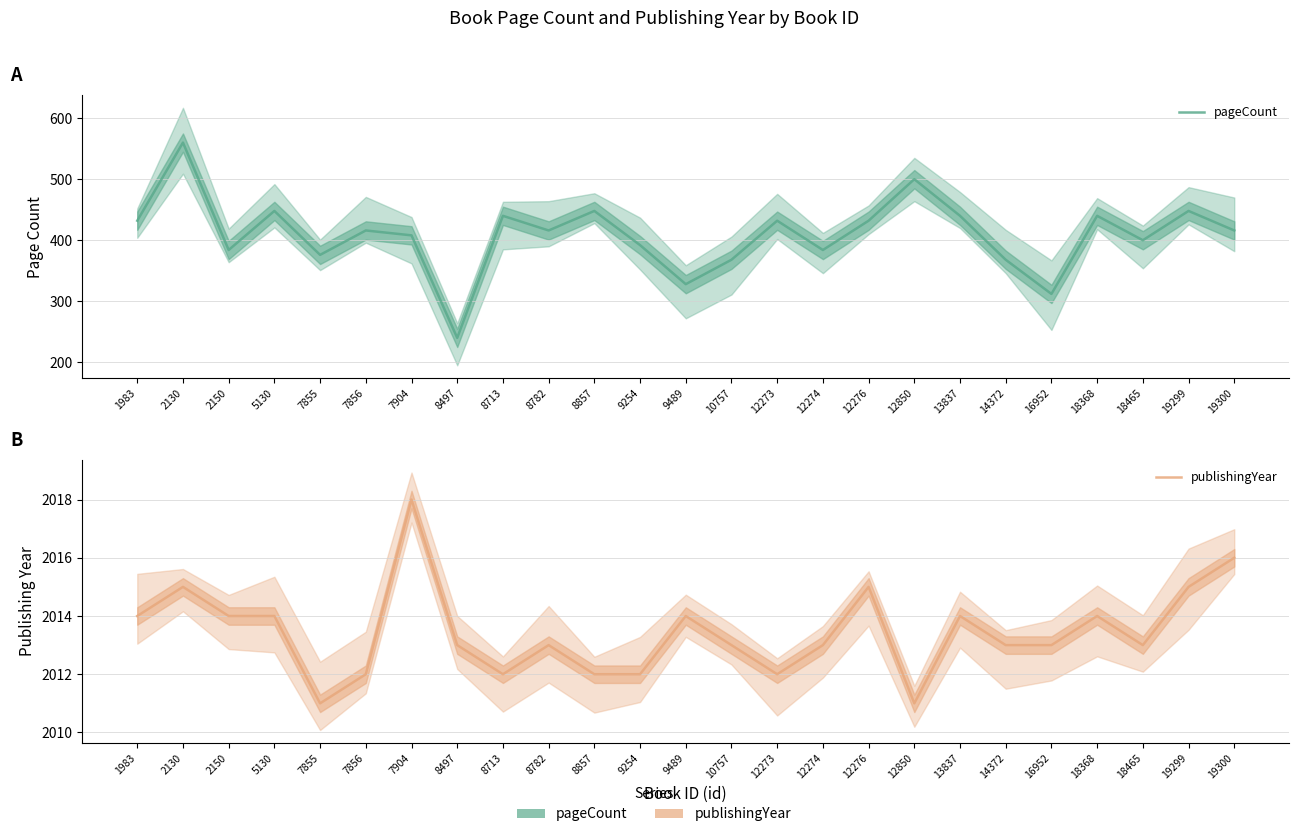

The value of publishingYear at 8497 is 3305. True or false?

False